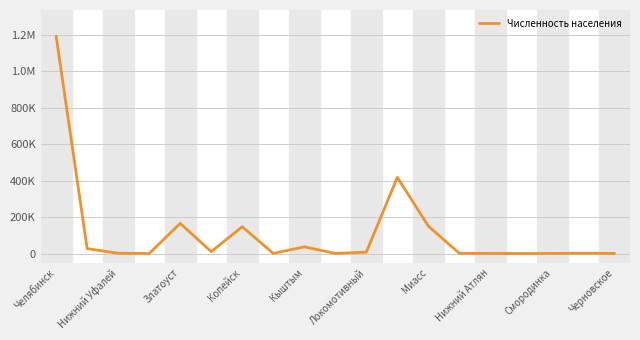

Is this an area chart (filled region under the line)?

No